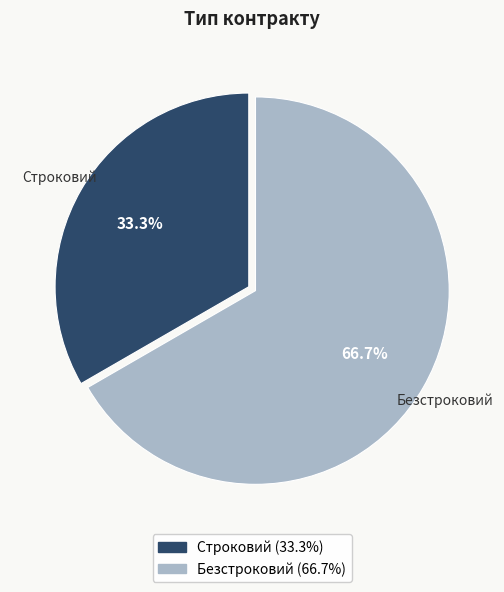

What is the total percentage of Строковий and Безстроковий?

100.0%